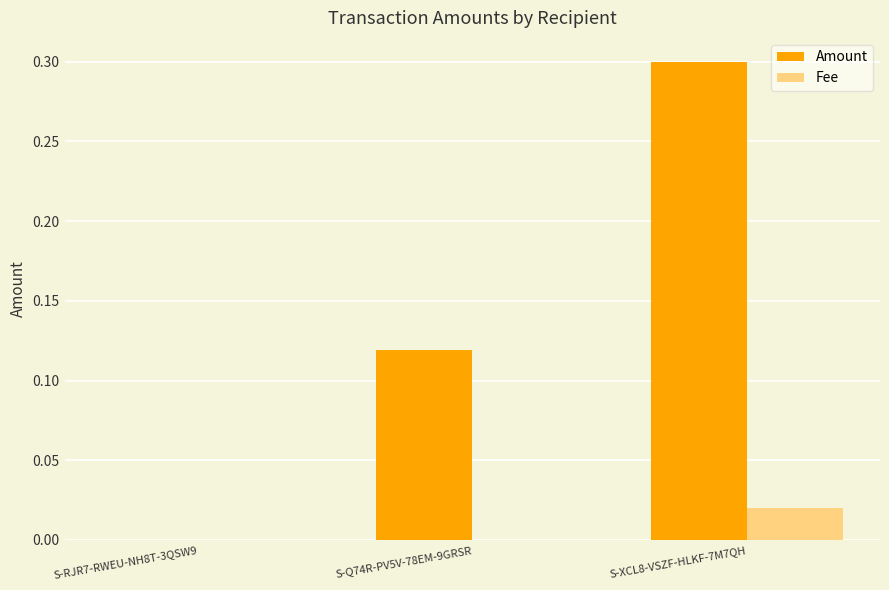

The Amount series shows 0.0 at S-RJR7-RWEU-NH8T-3QSW9. True or false?

True